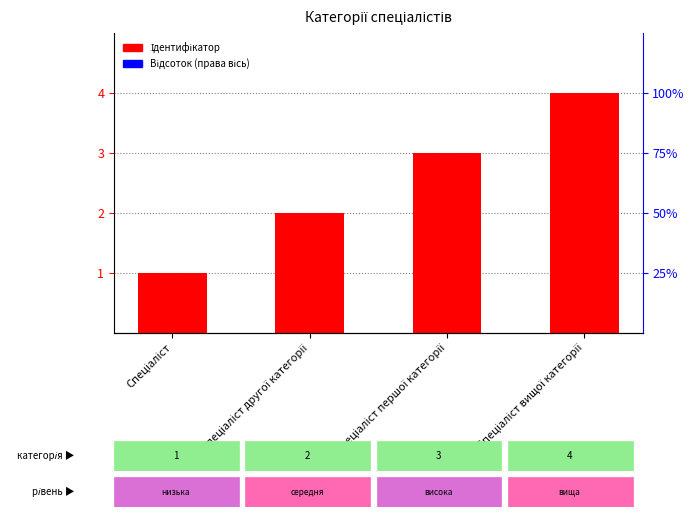

What is the smallest value displayed?

1